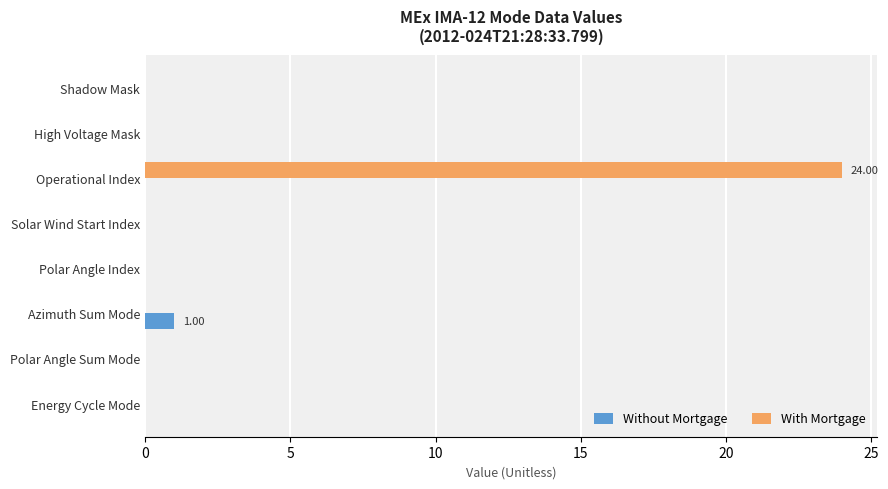

Which category has the highest value across all series?

Operational Index